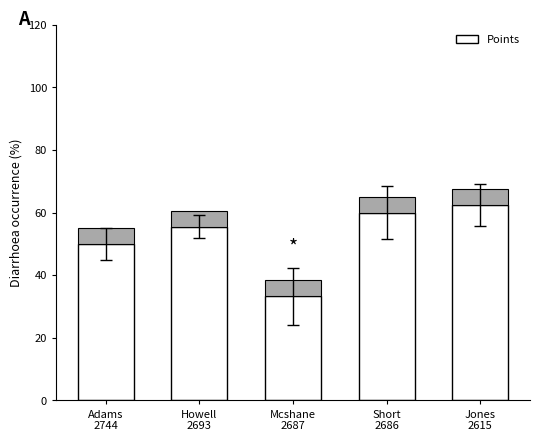

Rank the categories by value from lowest to highest.

Mcshane
2687, Adams
2744, Howell
2693, Short
2686, Jones
2615